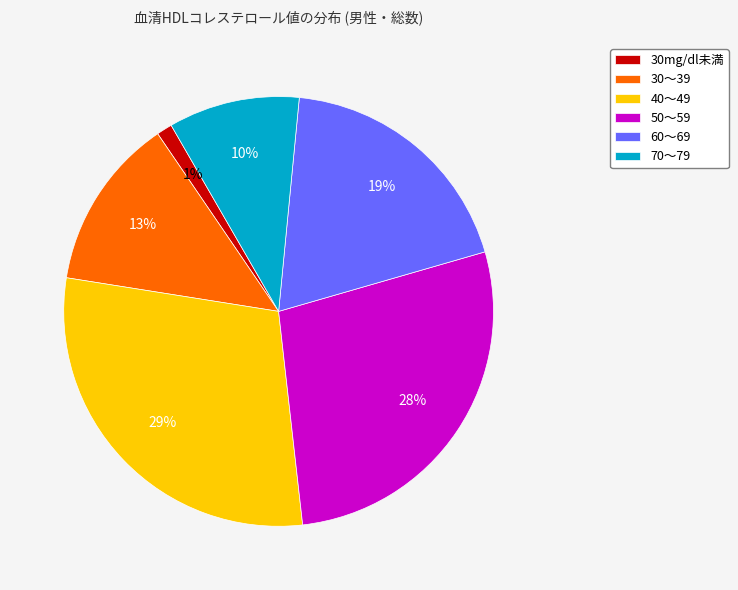

Is it true that 30mg/dl未満 is 9% of the pie?

False